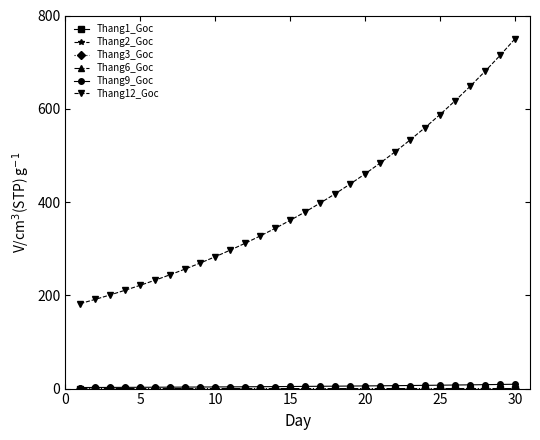

At how many categories does at least one series exceed 164?

30